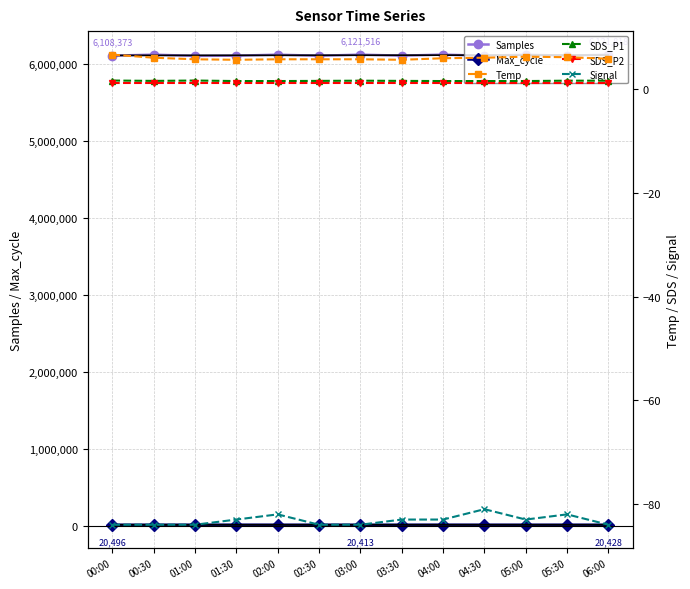

The value of Samples at 04:00 is 8671557. True or false?

False